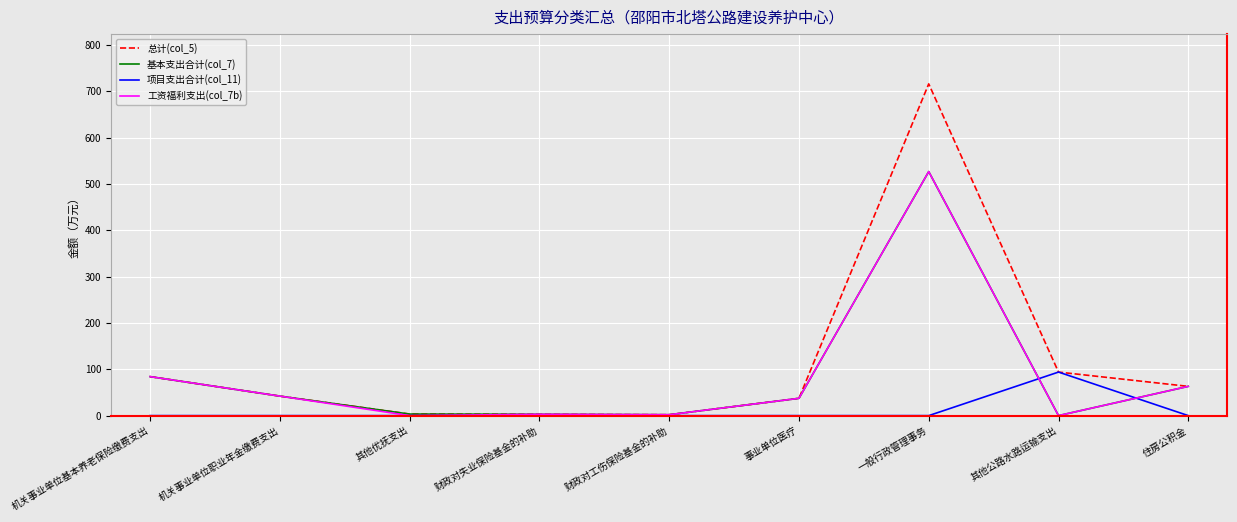

What is the sum of all 基本支出合计(col_7) values?

761.7